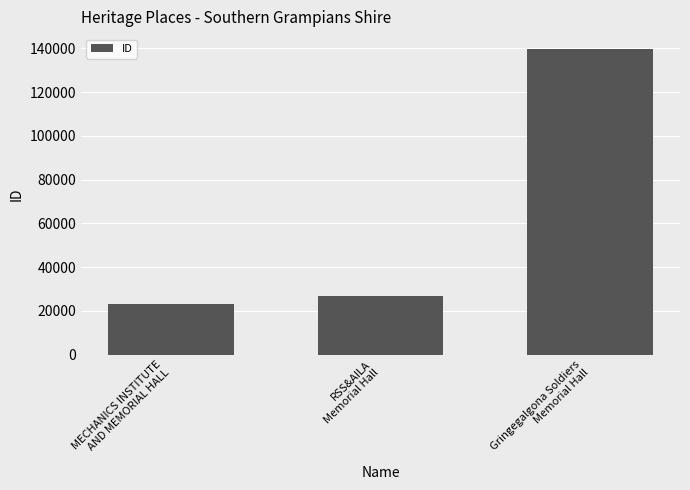

What is the approximate value at RSS&AILA
Memorial Hall?

26579